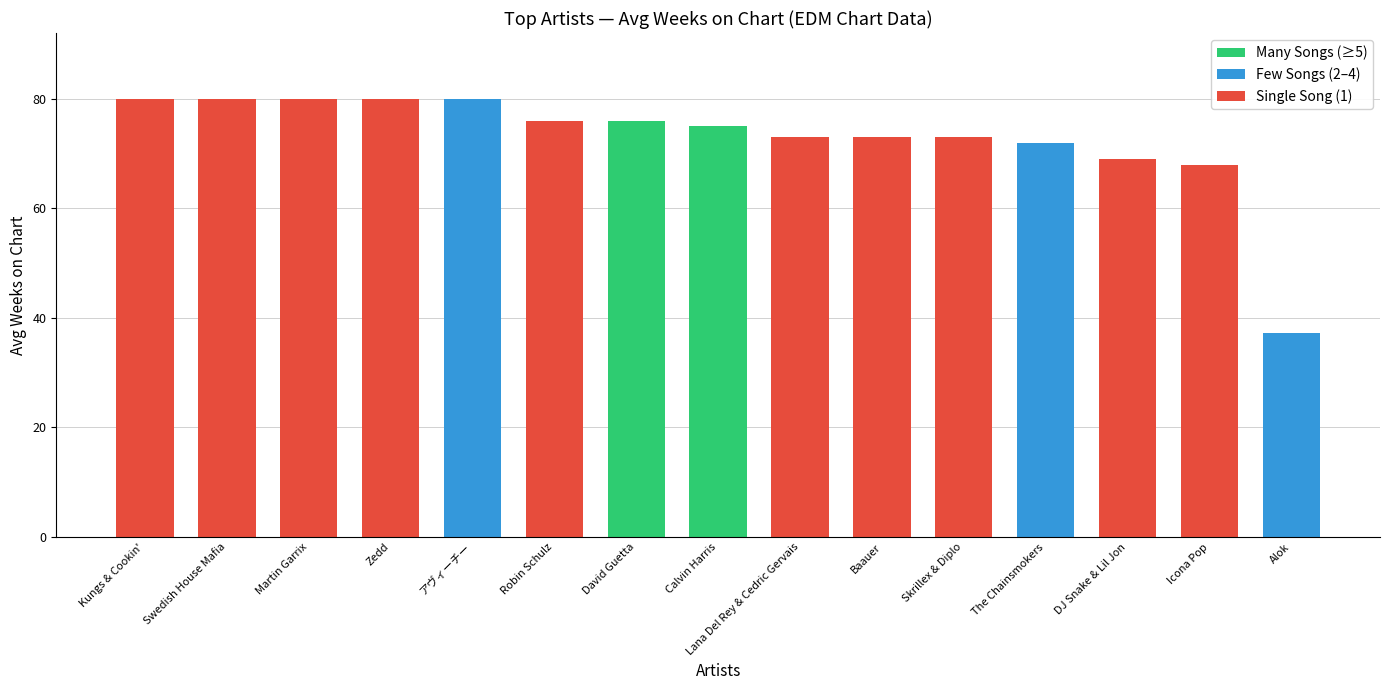

How many distinct data groups are displayed?

1